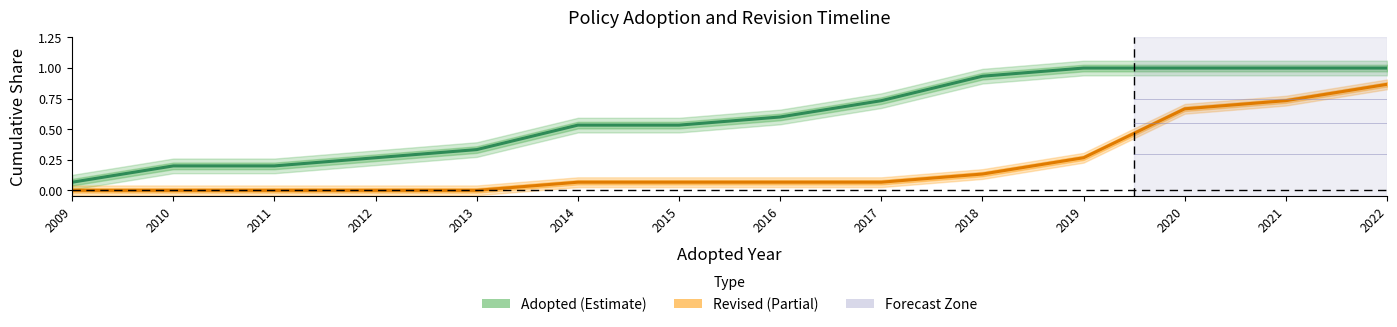

How many data points in Revised are above 0?

9